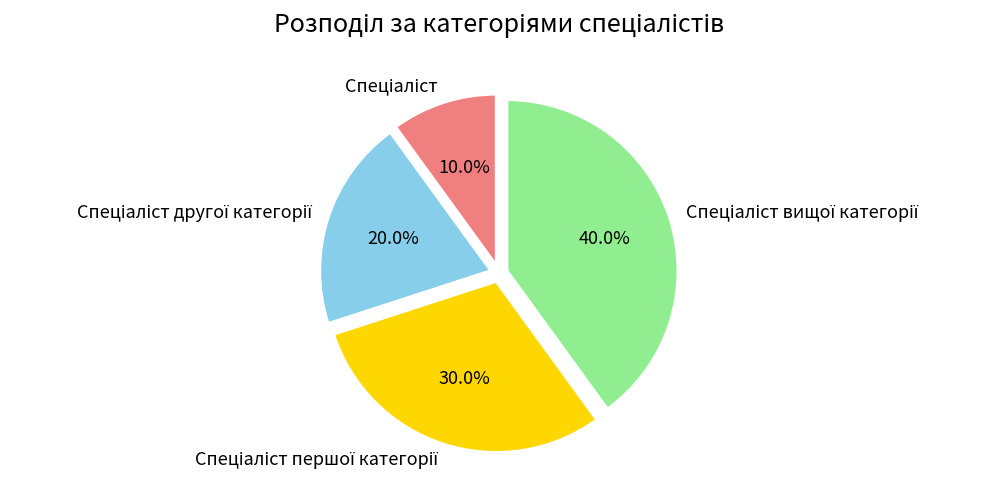

To the nearest percent, what is the difference between the largest and smallest slice percentages?

30%